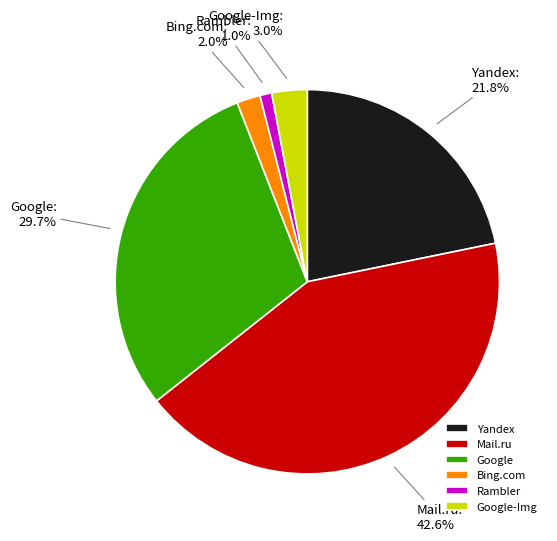

Which category has the smallest portion of the pie?

Rambler